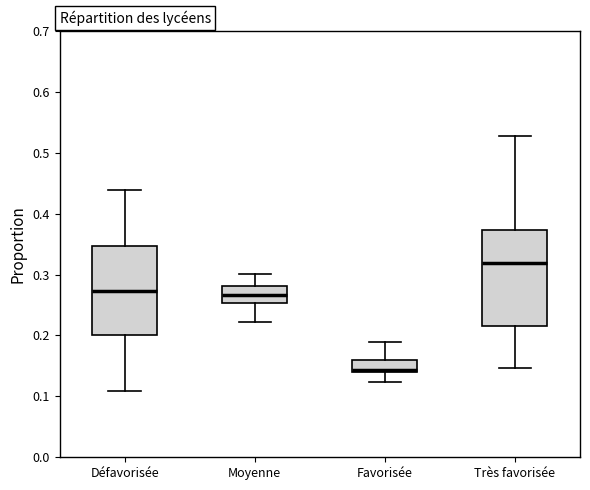

Reading left to right, read every box against the y-axis: the position of its median line, the range the box covers, and the ends of its whiskers. The values are not printed on the chart, so give them approximately, as read against the axis.

Défavorisée: median 0.27, box 0.20 to 0.35, whiskers 0.11 to 0.44
Moyenne: median 0.27, box 0.25 to 0.28, whiskers 0.22 to 0.30
Favorisée: median 0.14 (just above the box's lower edge), box 0.14 to 0.16, whiskers 0.12 to 0.19
Très favorisée: median 0.32, box 0.22 to 0.37, whiskers 0.15 to 0.53